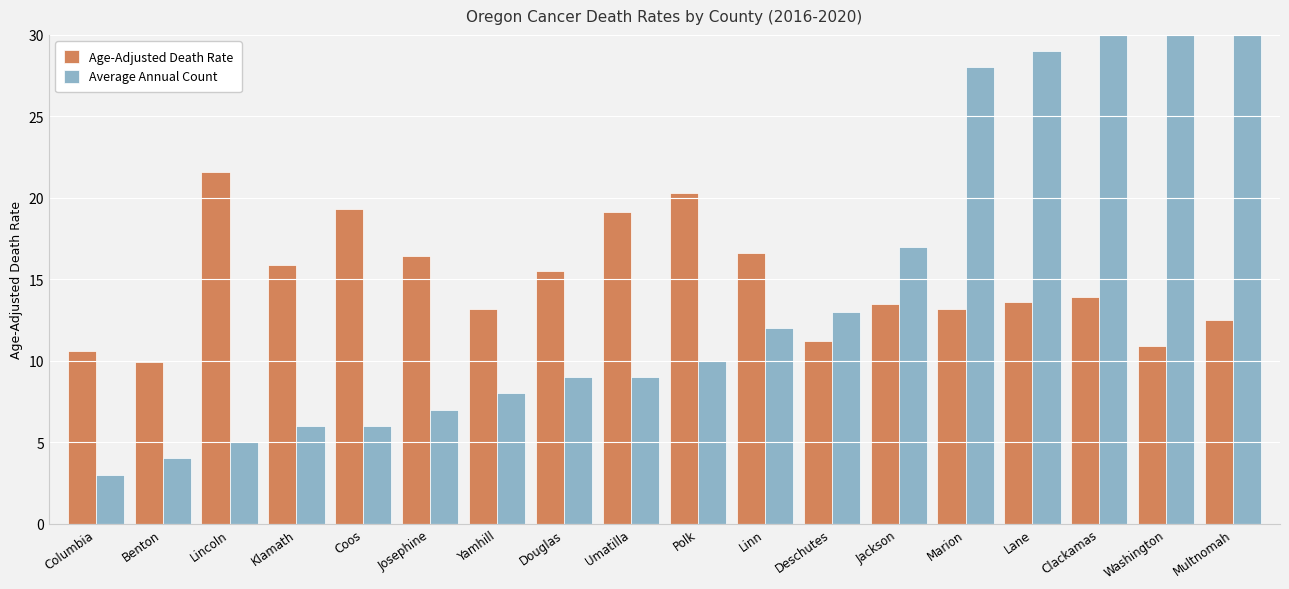

At which category is the sum across all series the highest?

Multnomah